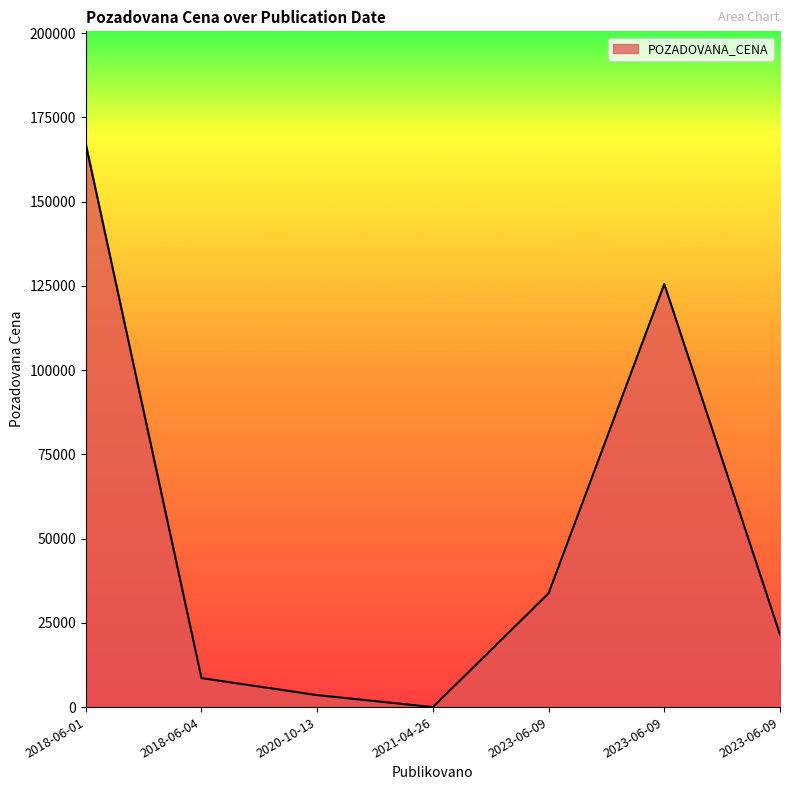

List the labels in order of value, smallest first.

2021-04-26, 2020-10-13, 2018-06-04, 2023-06-09, 2023-06-09, 2023-06-09, 2018-06-01